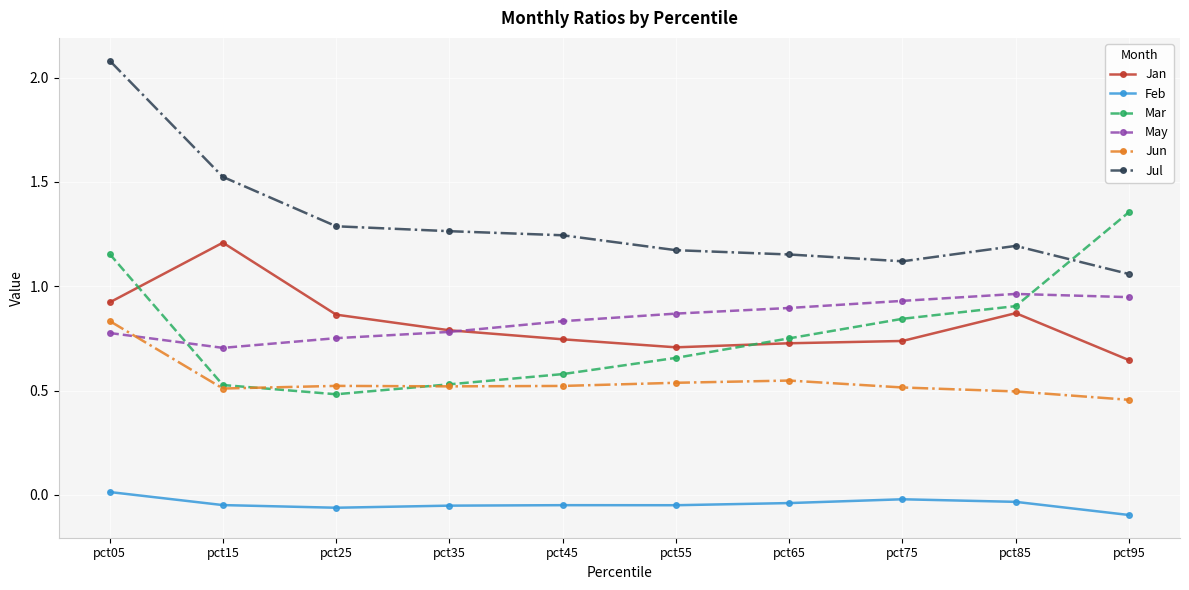

Count the number of categories in the chart.

10